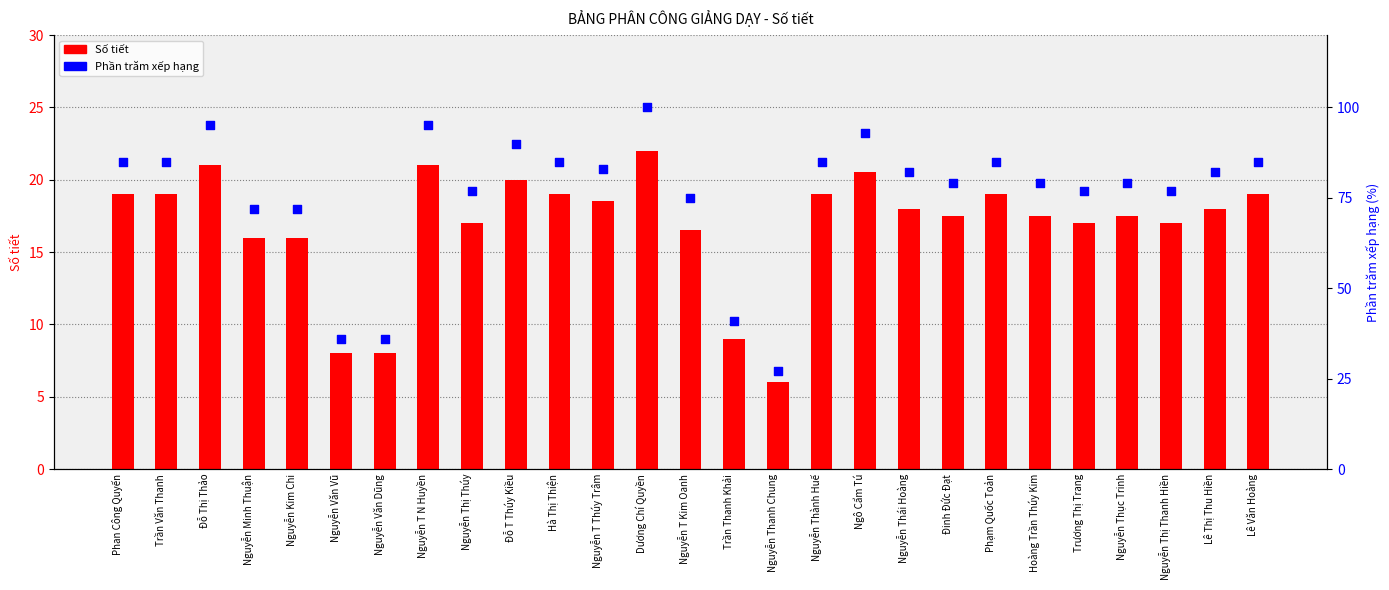

What are all the series names shown in the legend?

Số tiết, Phần trăm xếp hạng